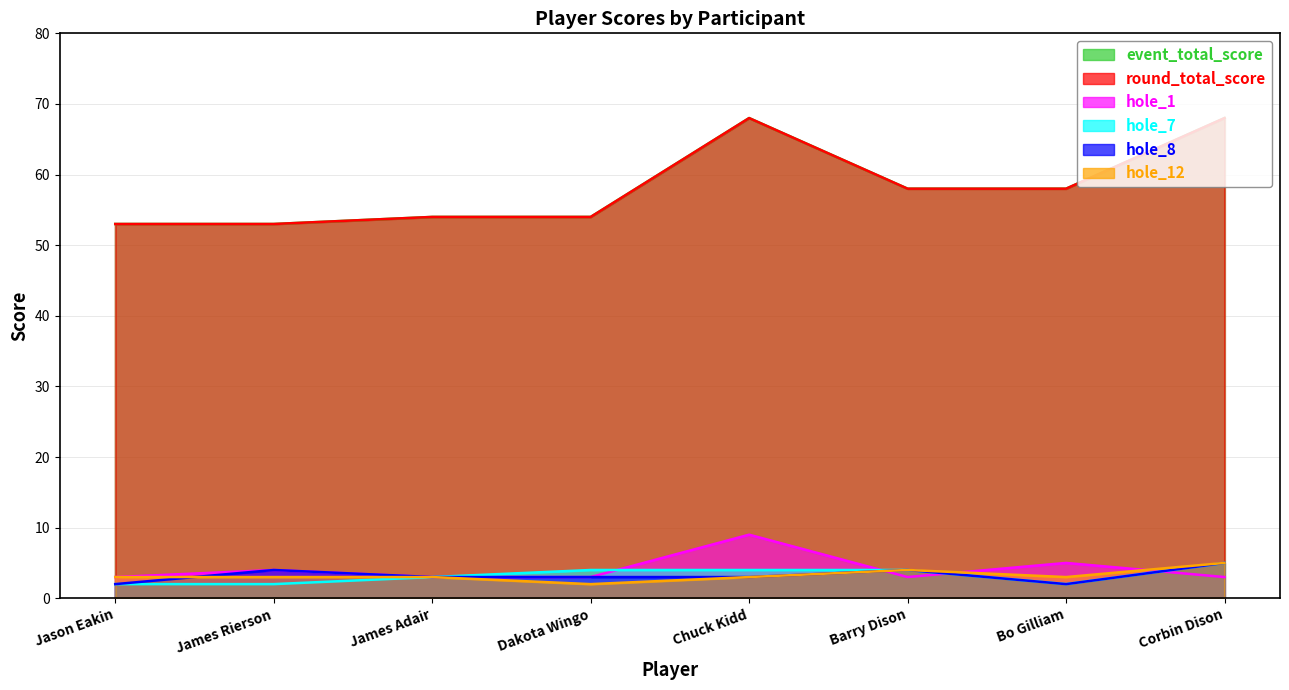

Where is the first local maximum for event_total_score?

Chuck Kidd